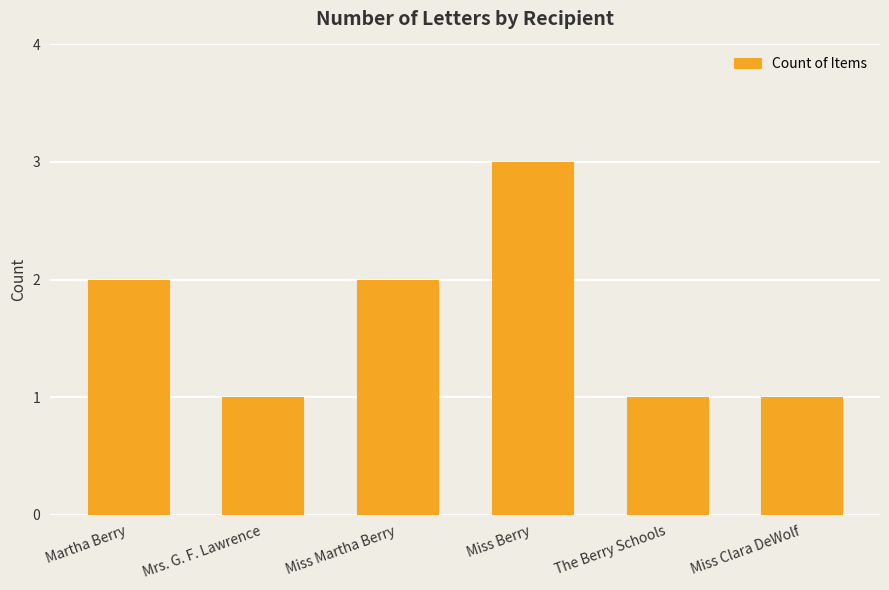

Approximately how many times larger is the value at Miss Martha Berry compared to Miss Berry?

0.7